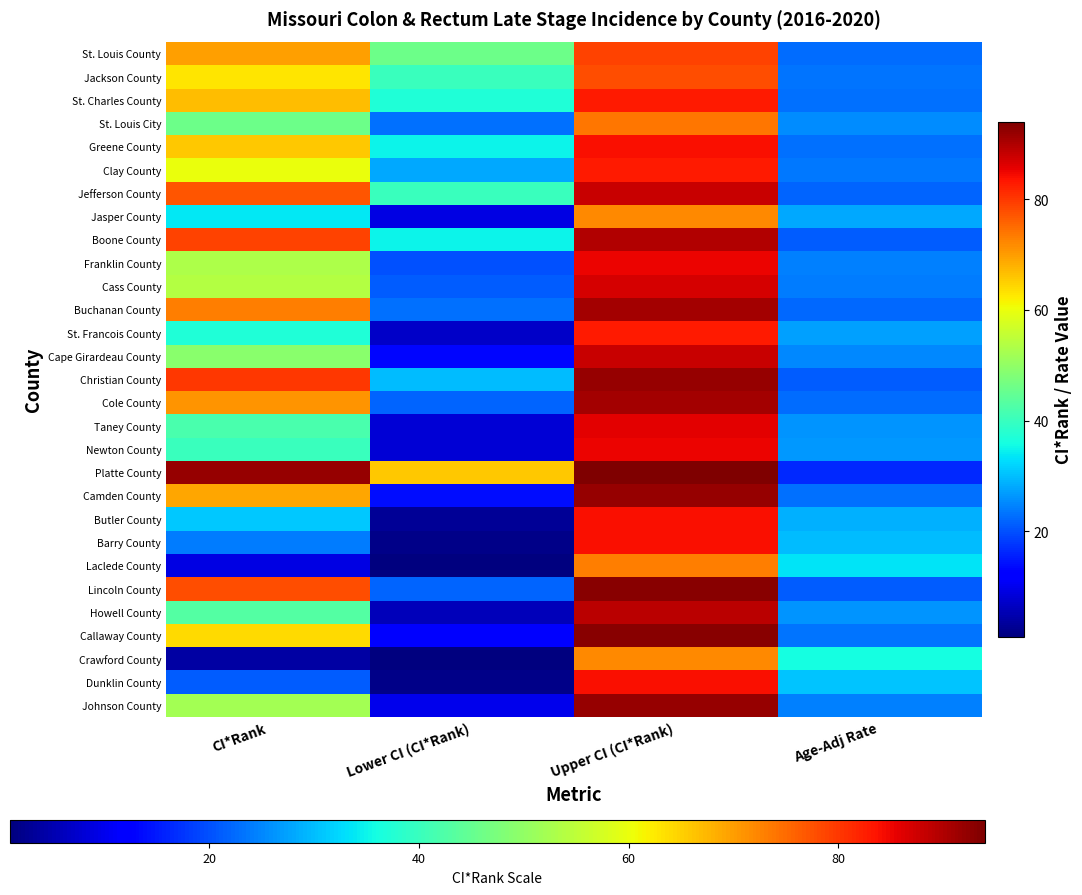

What is the difference between the highest and lowest values at Upper CI (CI*Rank)?

22.0